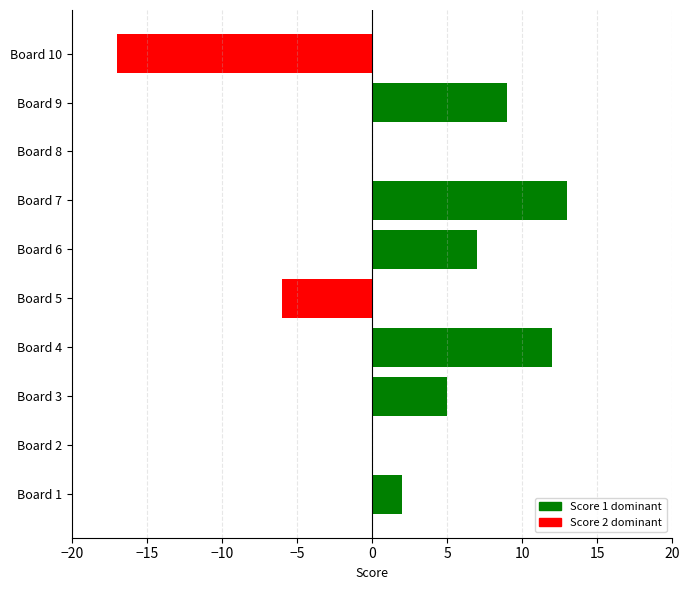

Count the number of data series in this chart.

1